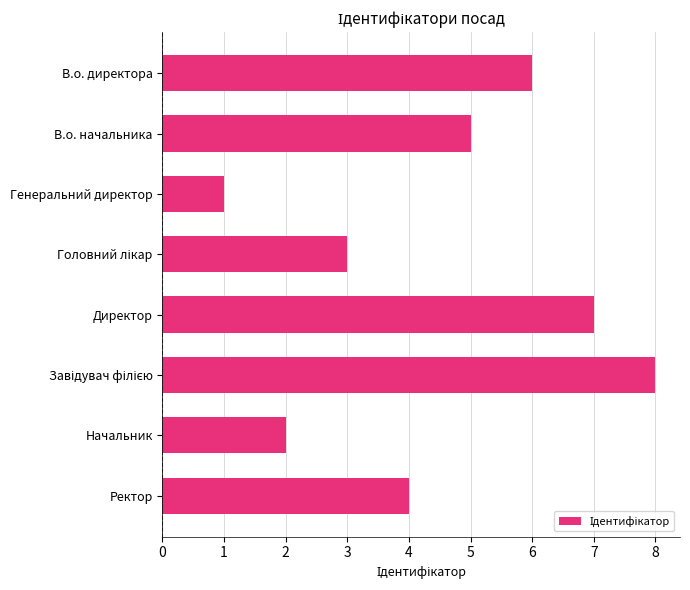

Is it true that the value at В.о. начальника is 5?

True